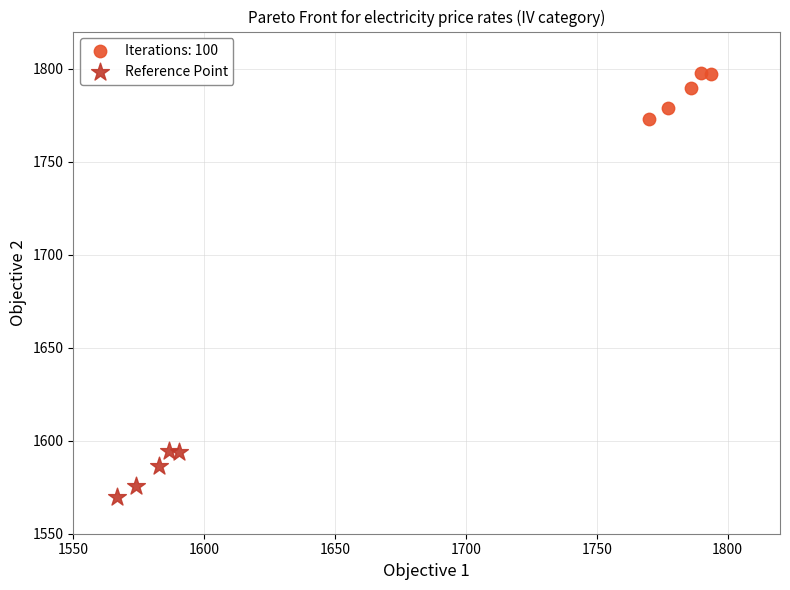

Which series contains the lowest Y value?

Reference Point